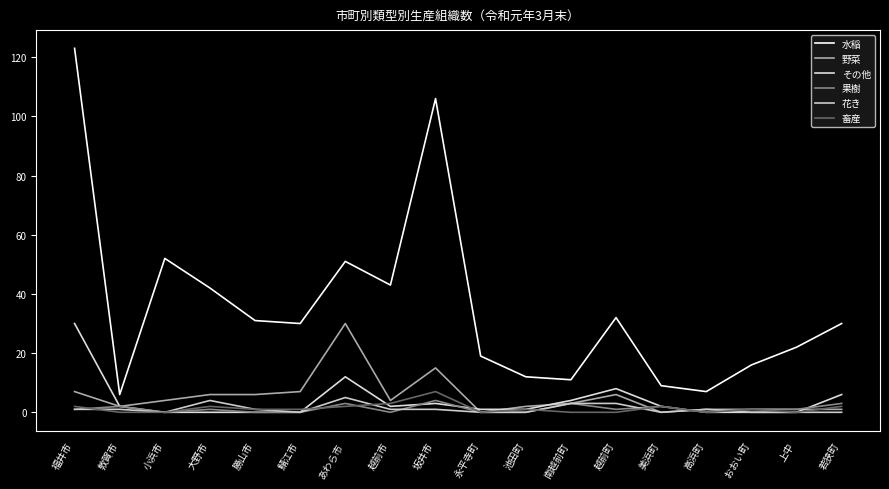

In 野菜, how many points are higher than both neighbors (excluding endpoints)?

3